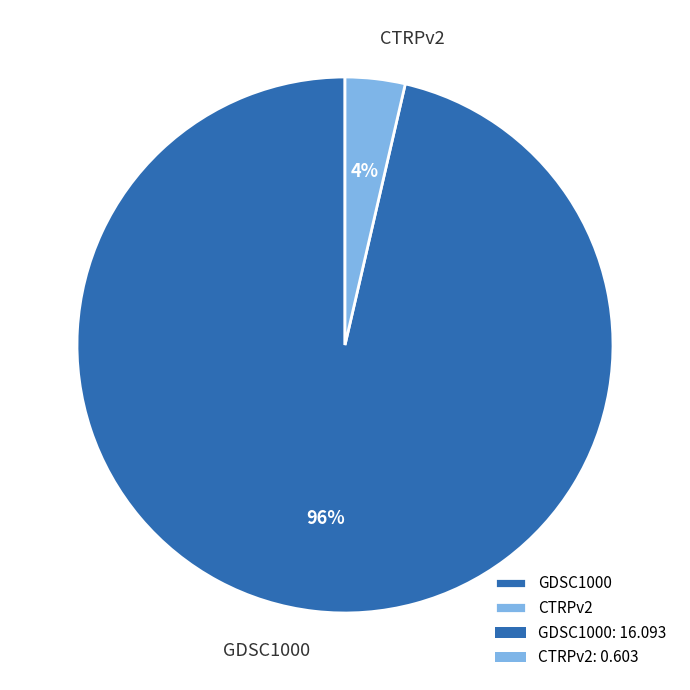

To the nearest percent, what is the average slice percentage?

50%